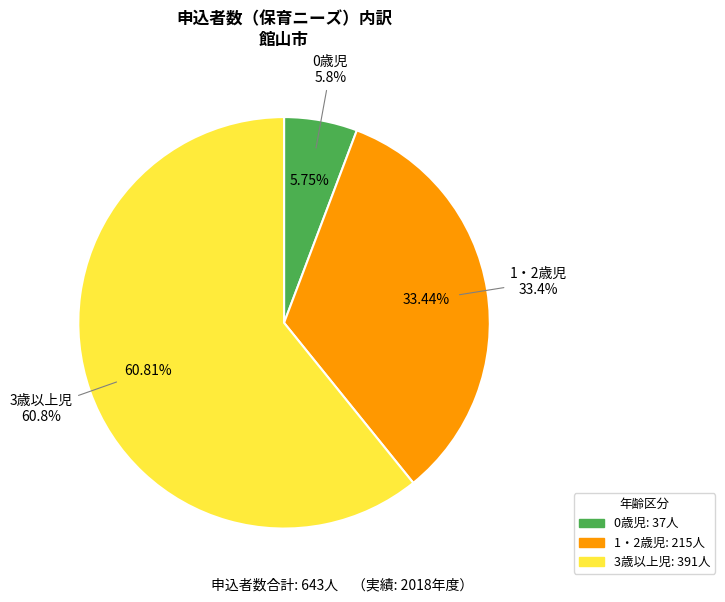

Which slice represents more than half of the pie?

3歳以上児